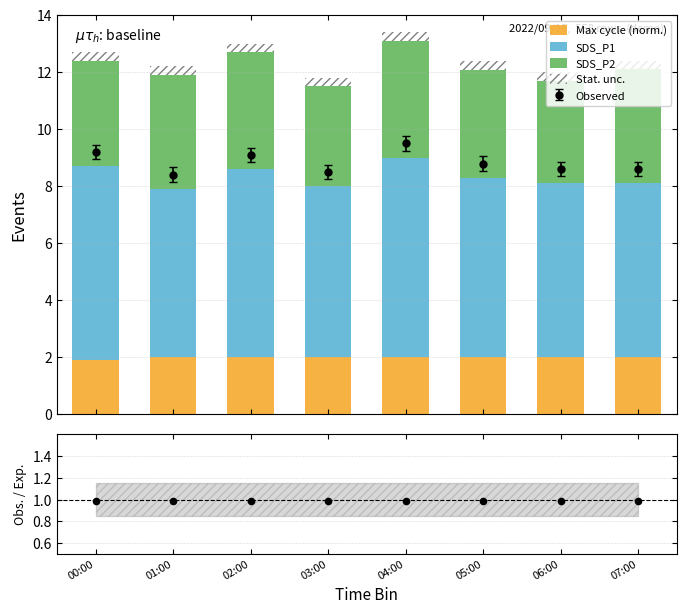

At which category is the sum across all series the highest?

04:00